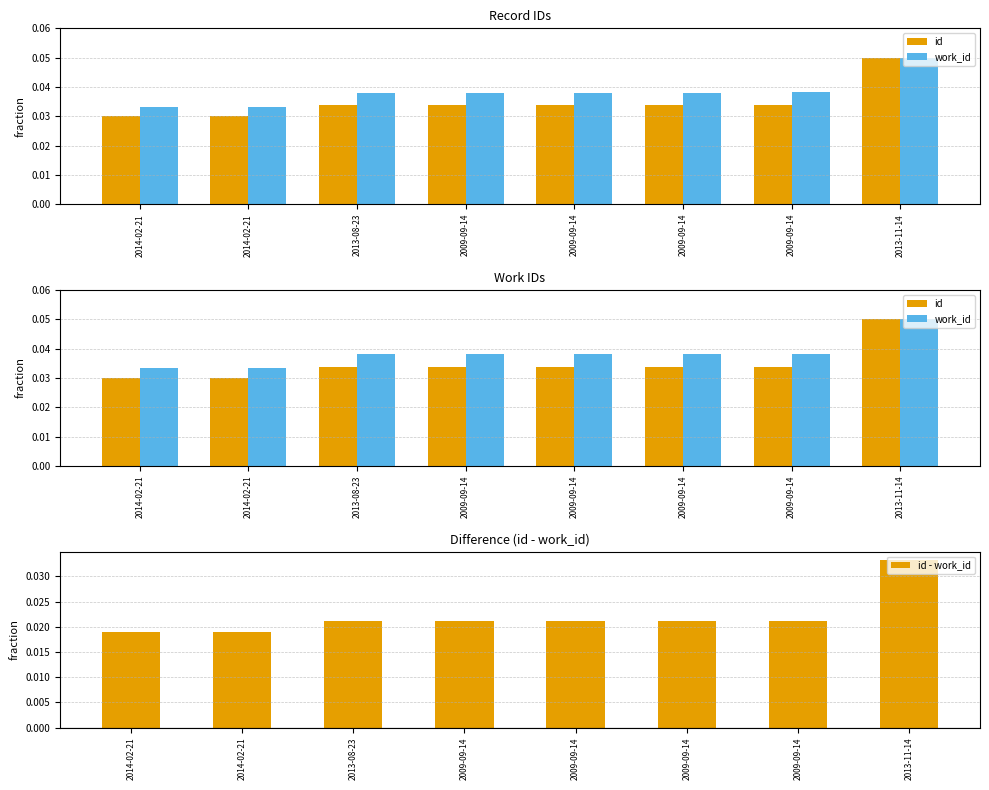

Reading left to right, extract all data points from this chart.

id: 0.0	0.0	0.0	0.0	0.0	0.0	0.0	0.1
work_id: 0.0	0.0	0.0	0.0	0.0	0.0	0.0	0.1
id - work_id: 0.0	0.0	0.0	0.0	0.0	0.0	0.0	0.0